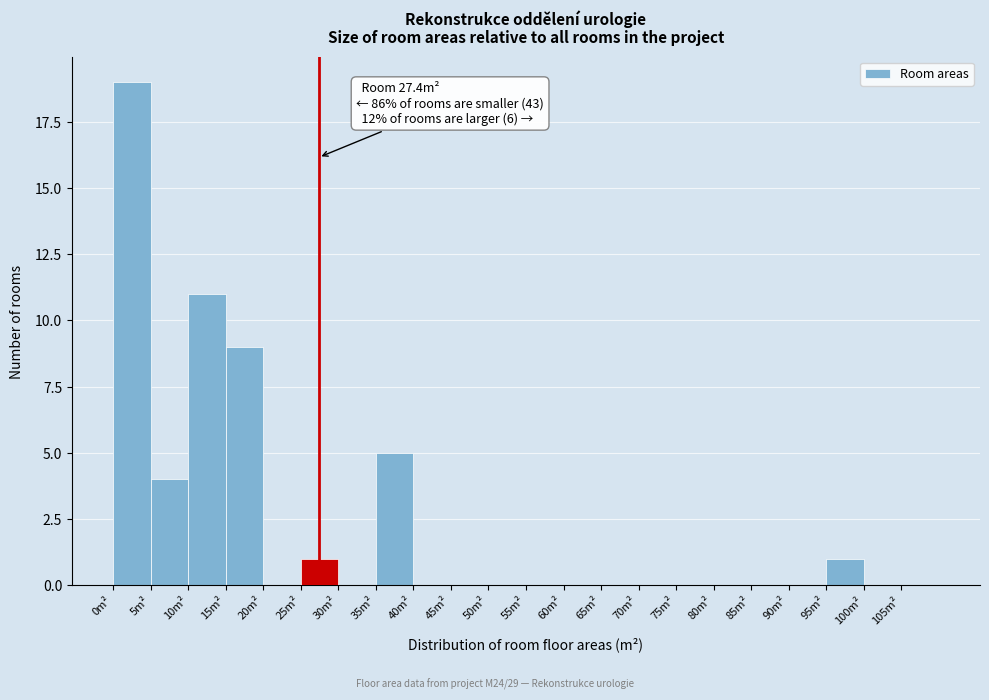

Which range on the x-axis has the tallest bar?

0 to 5